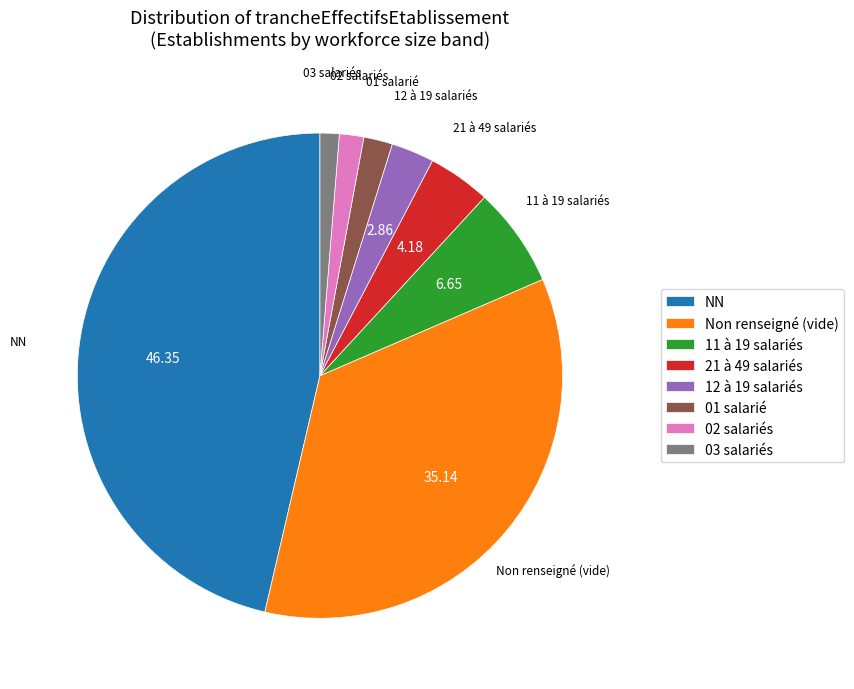

Does any single category account for the majority?

No